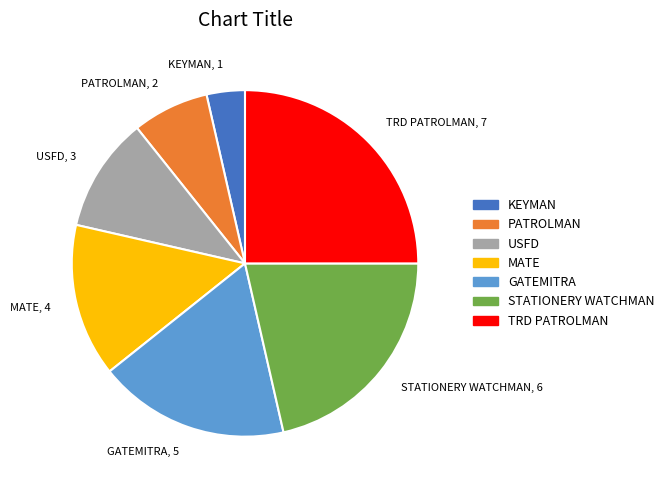

Is there any slice that represents more than half of the pie?

No